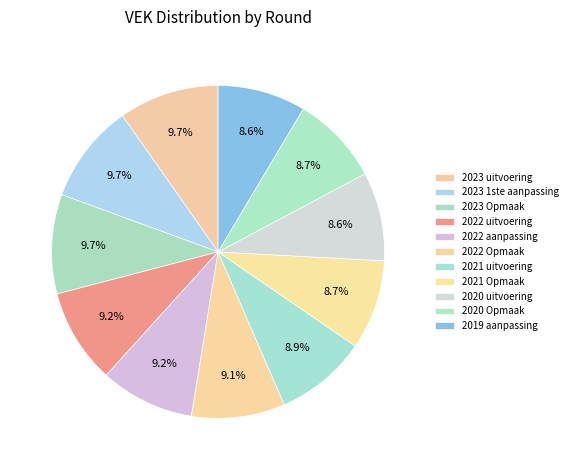

How many segments does this pie chart have?

11